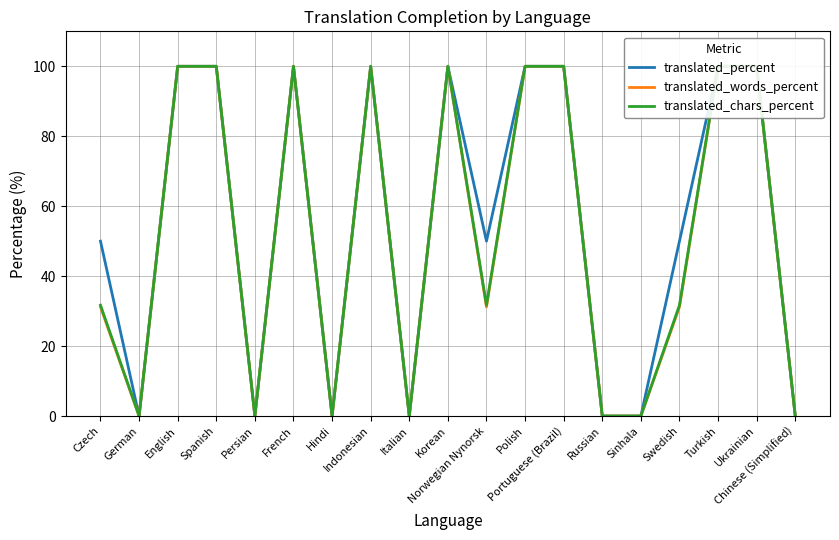

Count the number of data series in this chart.

3